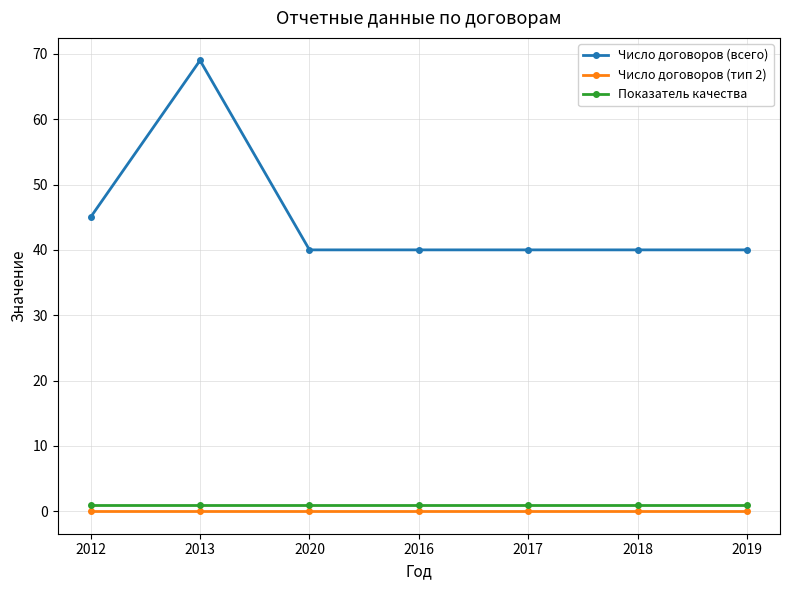

Which category has the highest value in the Число договоров (всего) series?

2013